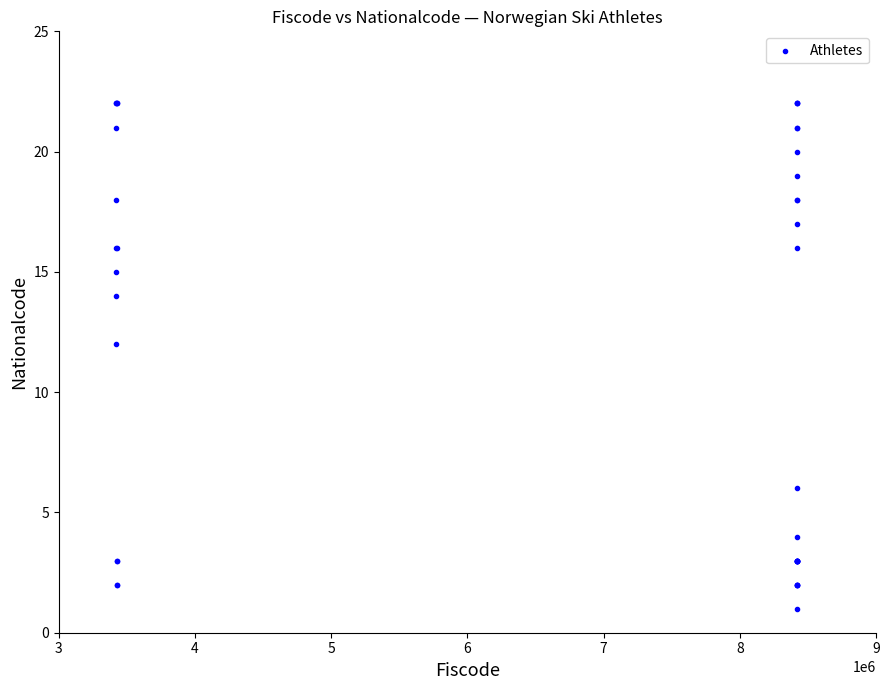

What Y value in the scatter plot is closest to 11?

12